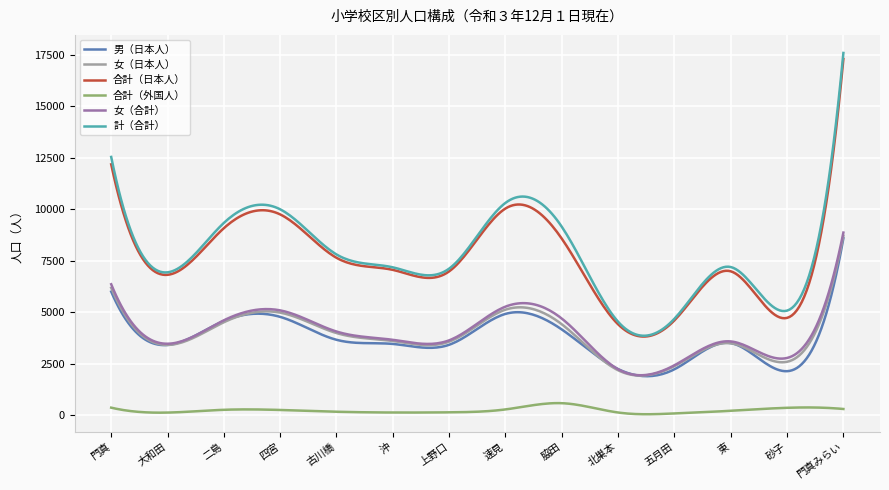

What is the minimum value for 女（日本人）?

1916.4